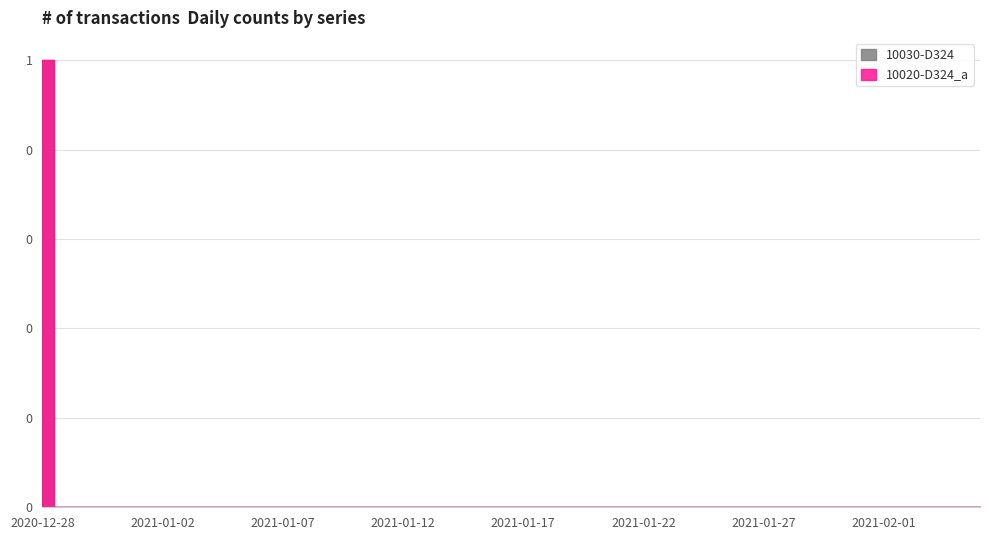

Where is 10030-D324 nearest to the value 0?

2020-12-29